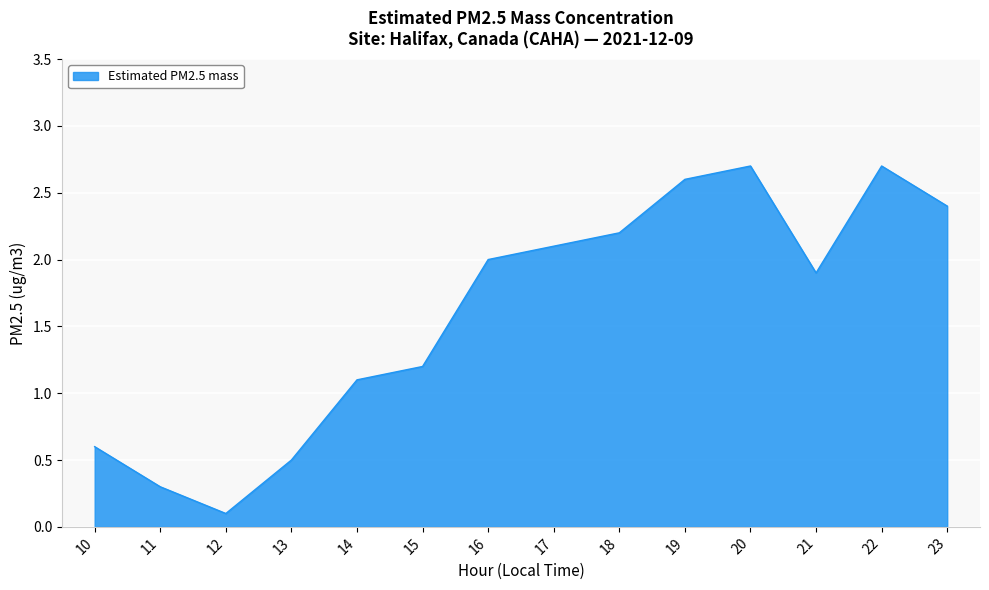

How many interior local valleys (lower than both neighbors) does the data have?

2